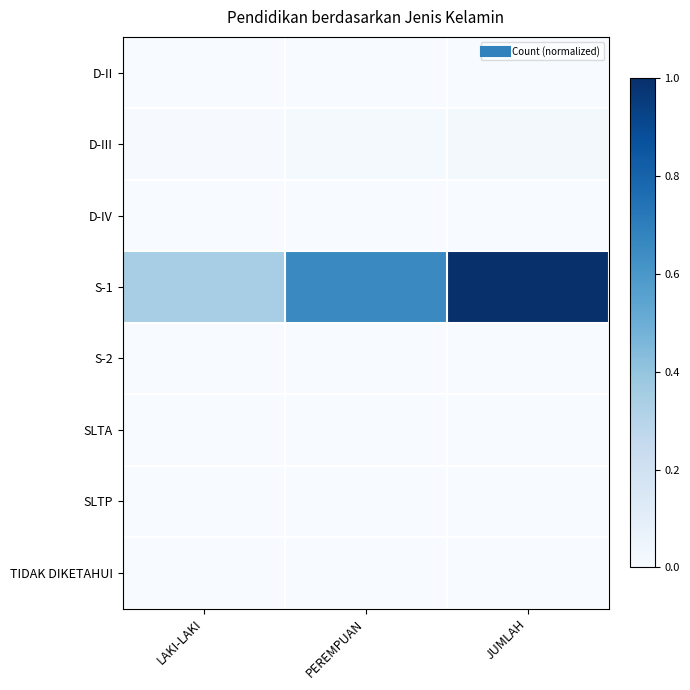

Reading left to right, list all the values displayed in this chart.

D-II: LAKI-LAKI=0.0	PEREMPUAN=0.0	JUMLAH=0.0
D-III: LAKI-LAKI=0.0	PEREMPUAN=0.0	JUMLAH=0.0
D-IV: LAKI-LAKI=0.0	PEREMPUAN=0.0	JUMLAH=0.0
S-1: LAKI-LAKI=0.3	PEREMPUAN=0.7	JUMLAH=1.0
S-2: LAKI-LAKI=0.0	PEREMPUAN=0.0	JUMLAH=0.0
SLTA: LAKI-LAKI=0.0	PEREMPUAN=0.0	JUMLAH=0.0
SLTP: LAKI-LAKI=0.0	PEREMPUAN=0.0	JUMLAH=0.0
TIDAK DIKETAHUI: LAKI-LAKI=0.0	PEREMPUAN=0.0	JUMLAH=0.0